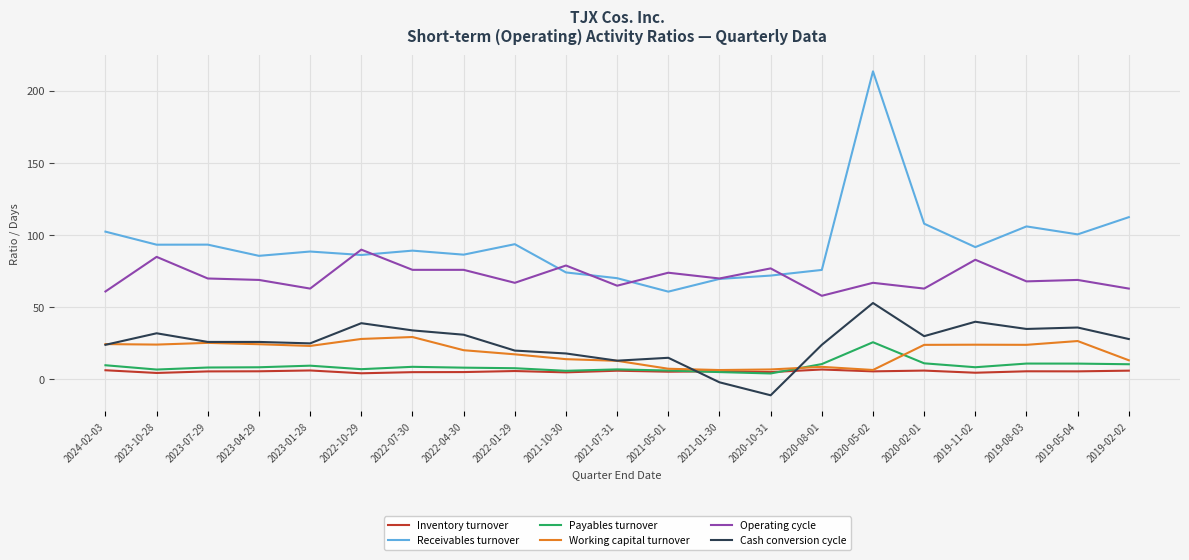

Does the chart display data point markers on the line(s)?

No